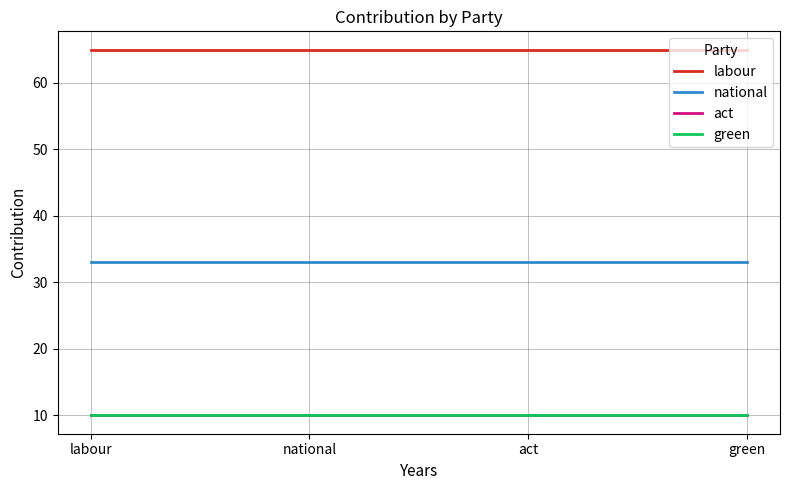

Rank the categories by labour value from highest to lowest.

labour, national, act, green